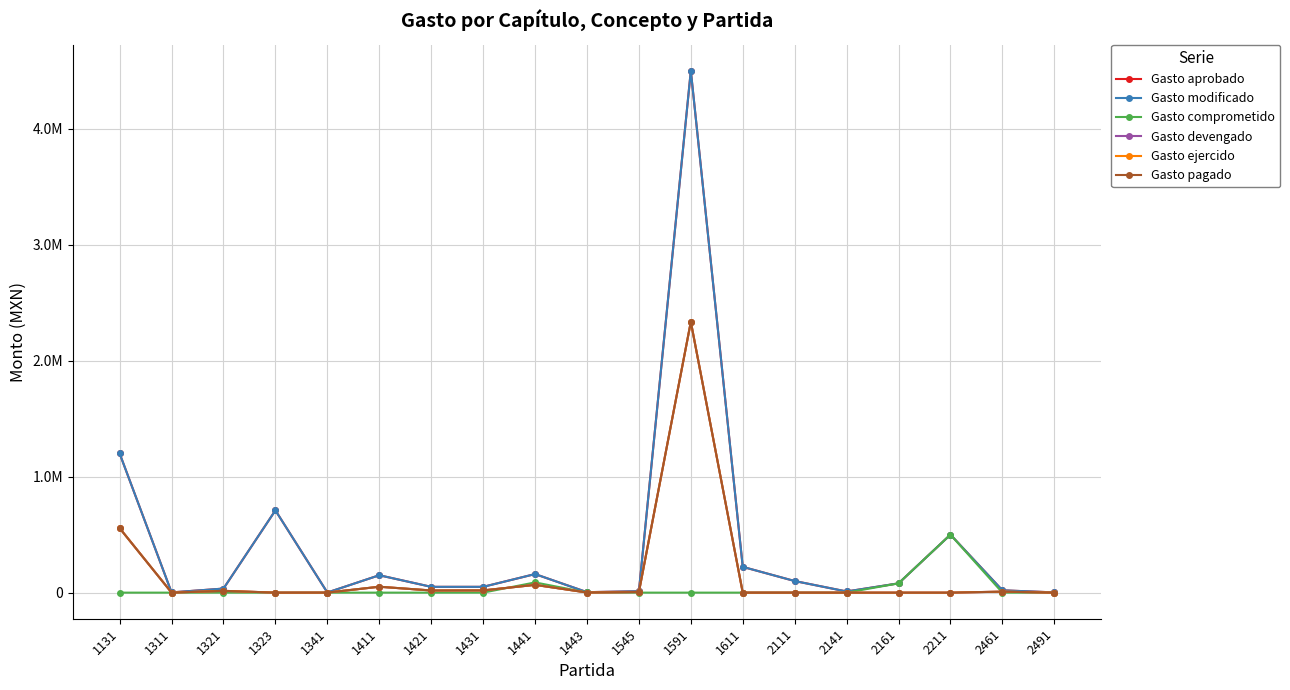

What is the maximum value shown in the chart?

4500000.0